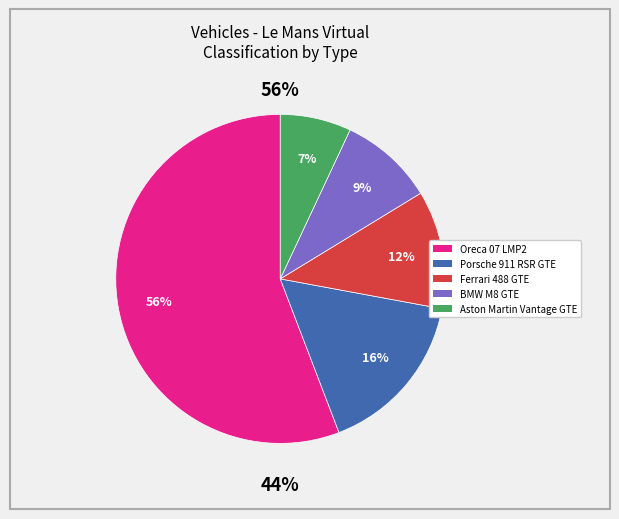

To the nearest percent, what portion does BMW M8 GTE represent?

9%